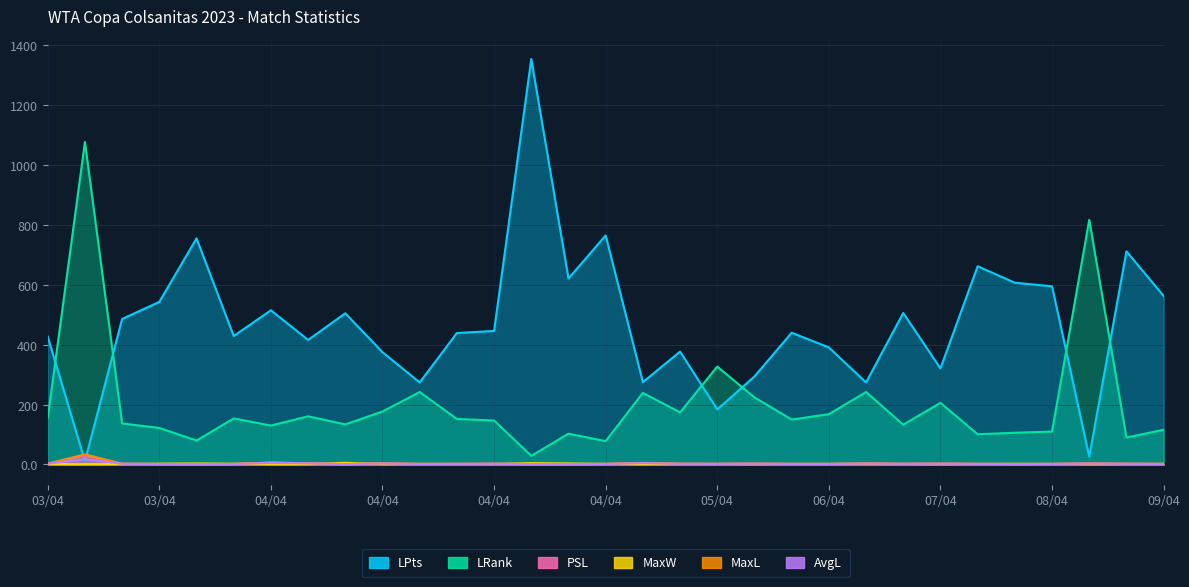

The value of MaxW at 04/04 is 1.3. True or false?

True